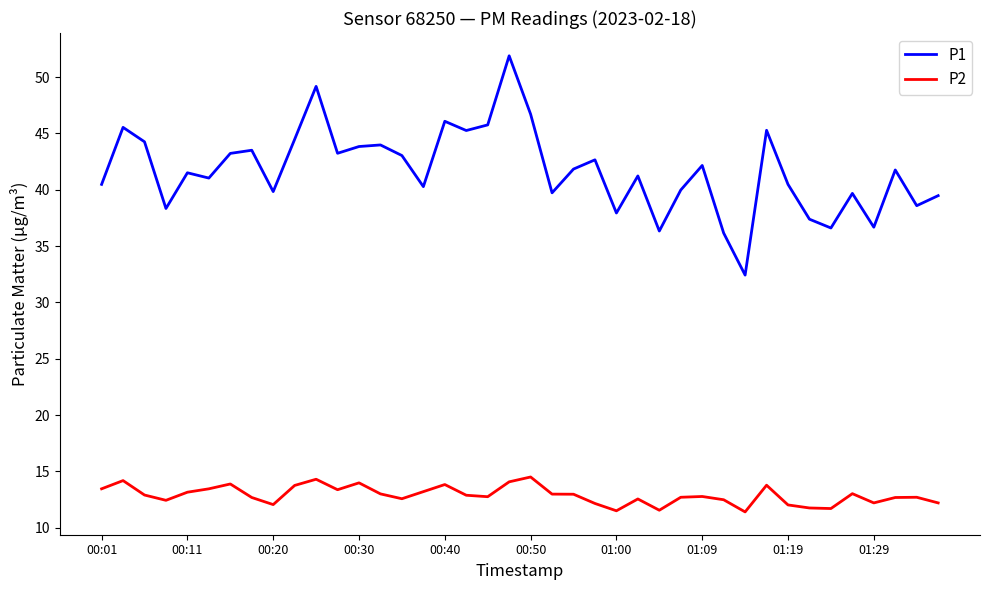

True or false: P2 and P1 intersect in this chart.

False